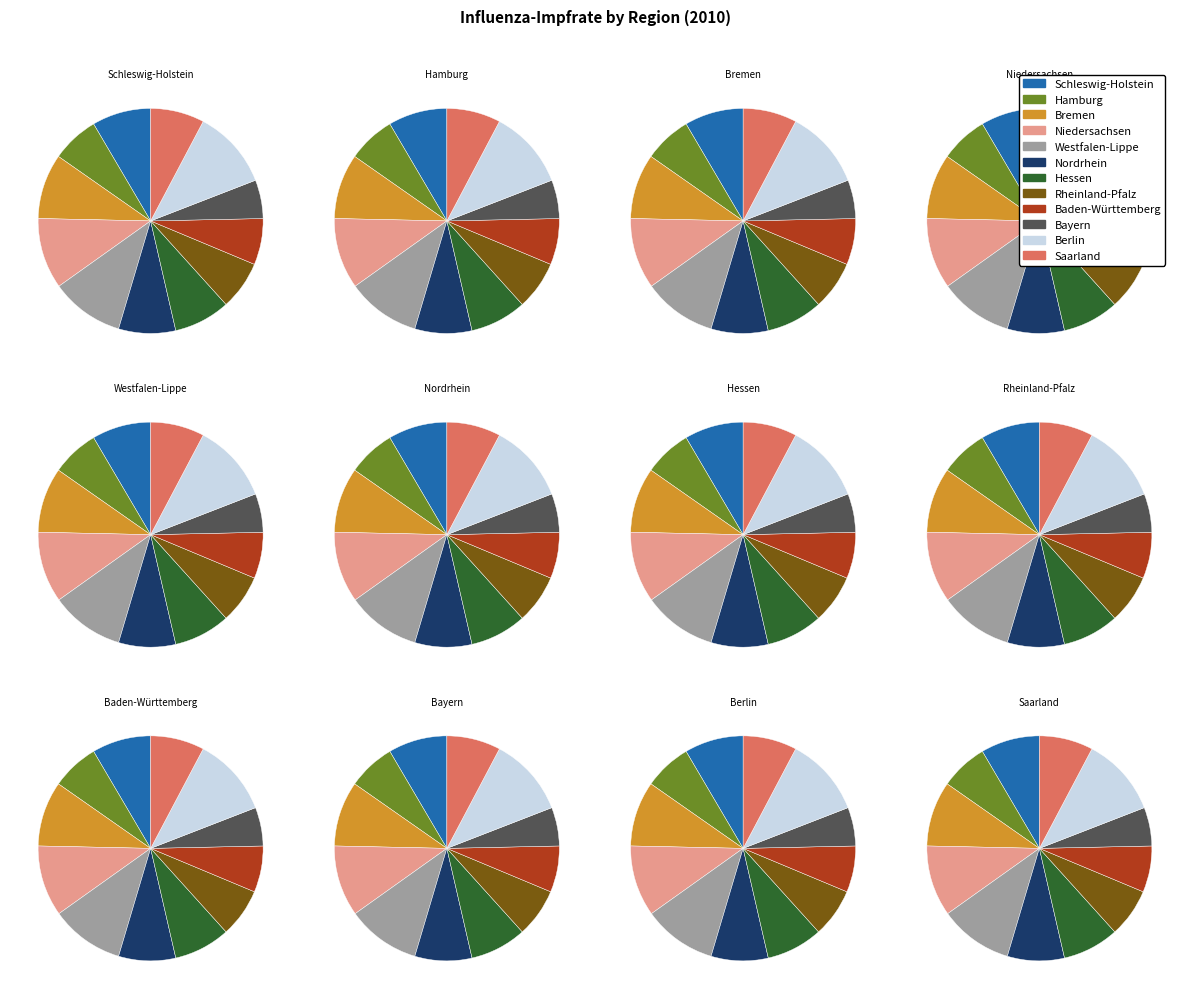

Does any single category account for the majority?

No